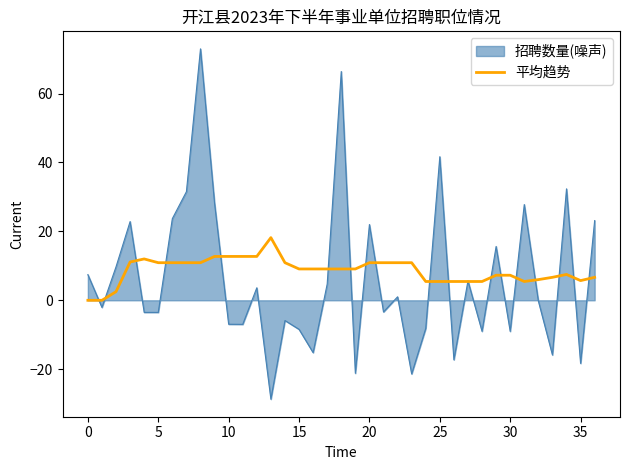

What is the minimum value for 招聘数量(噪声)?

-28.7